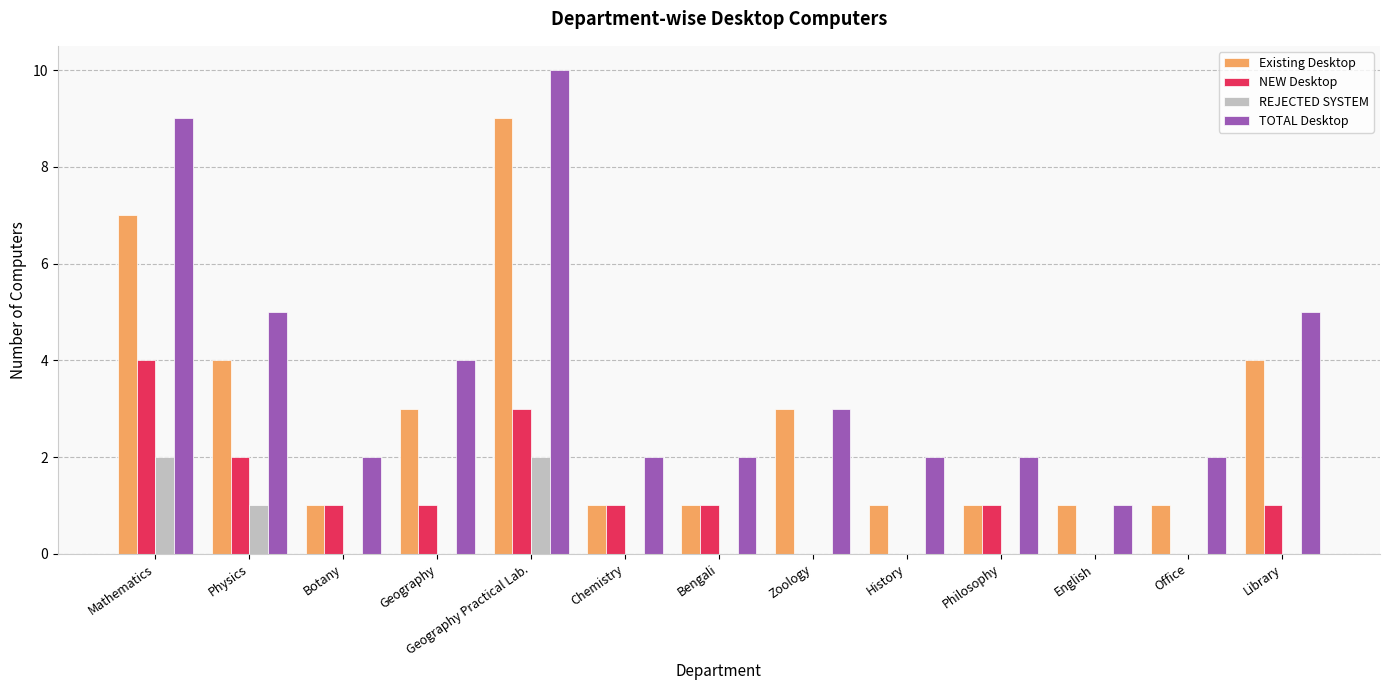

Which series changed the most between Physics and English?

TOTAL Desktop